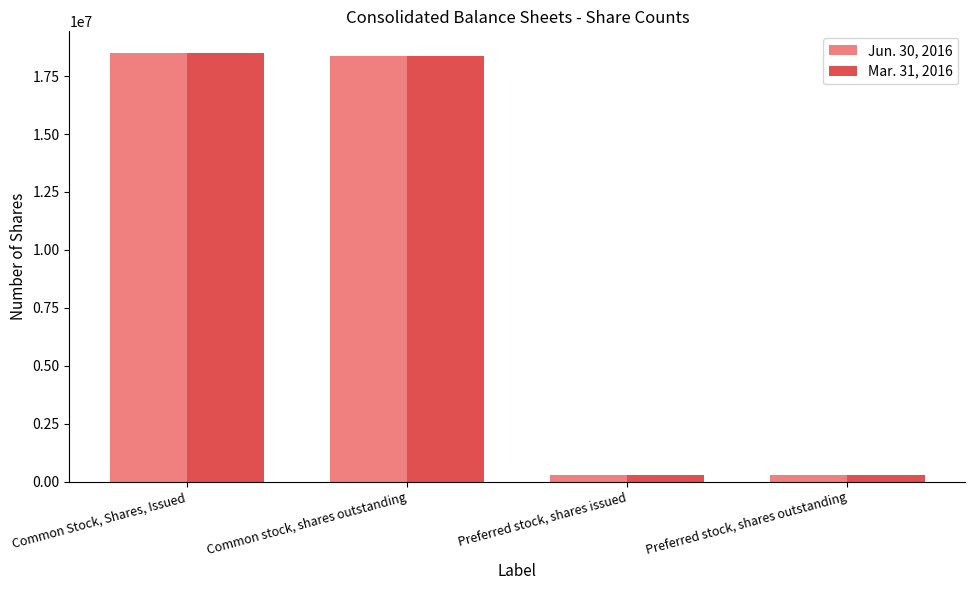

What are all the series names shown in the legend?

Jun. 30, 2016, Mar. 31, 2016